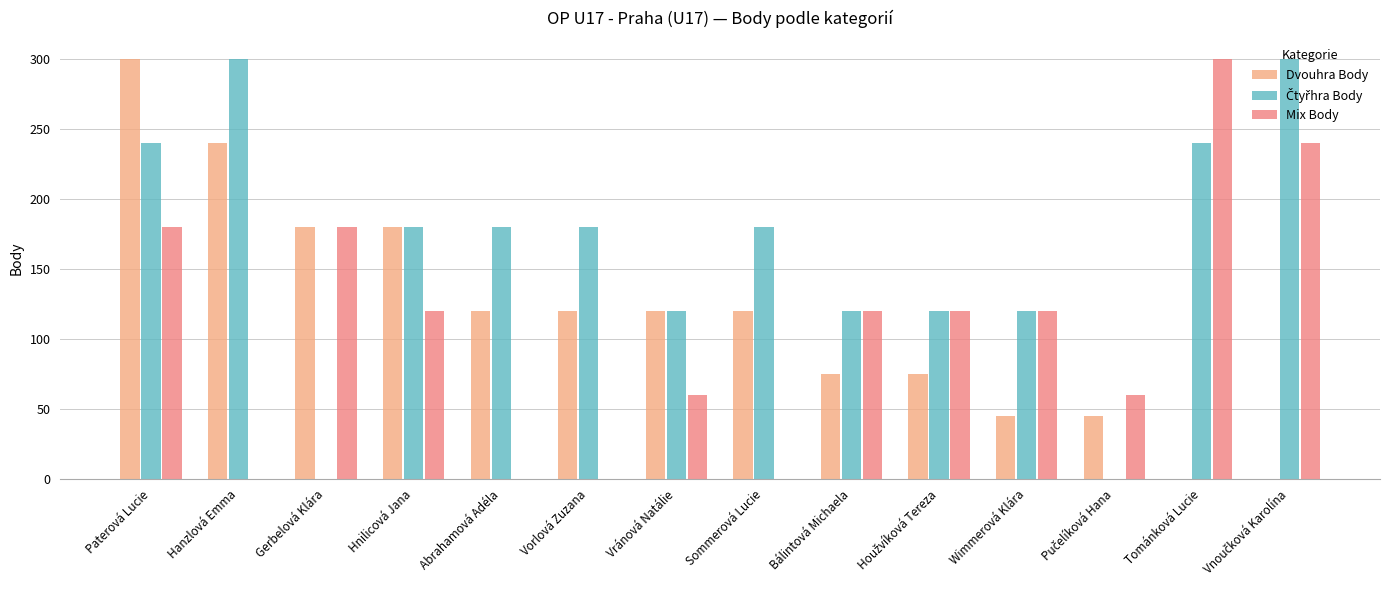

True or false: Mix Body has a value of 120 at Wimmerová Klára.

True